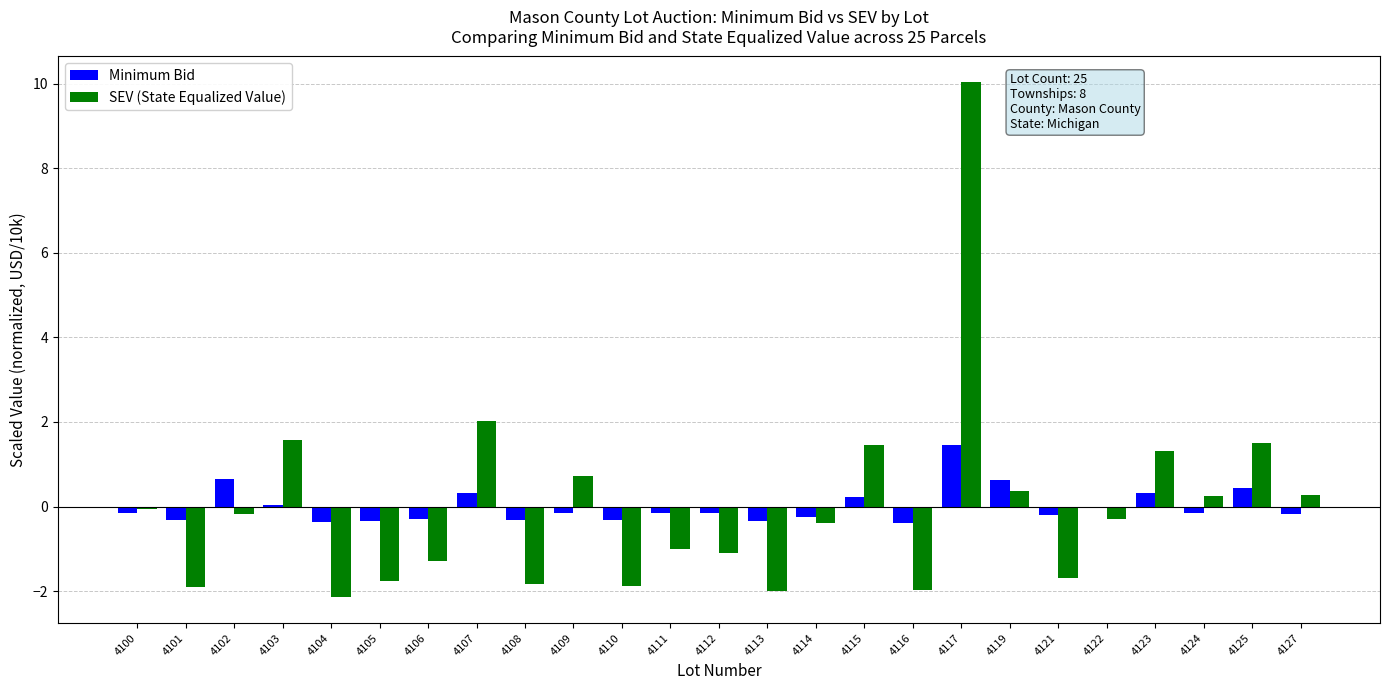

At which label is SEV (State Equalized Value) closest to 3?

4107